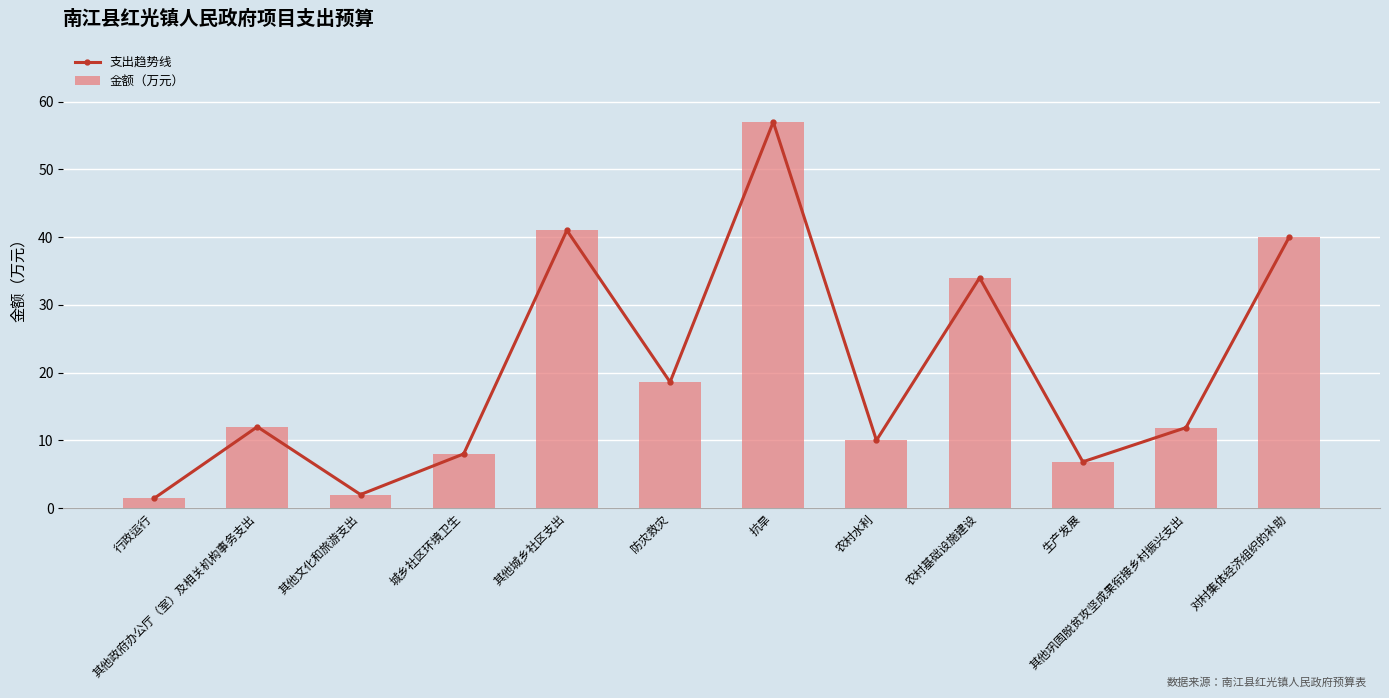

How many distinct data groups are displayed?

2